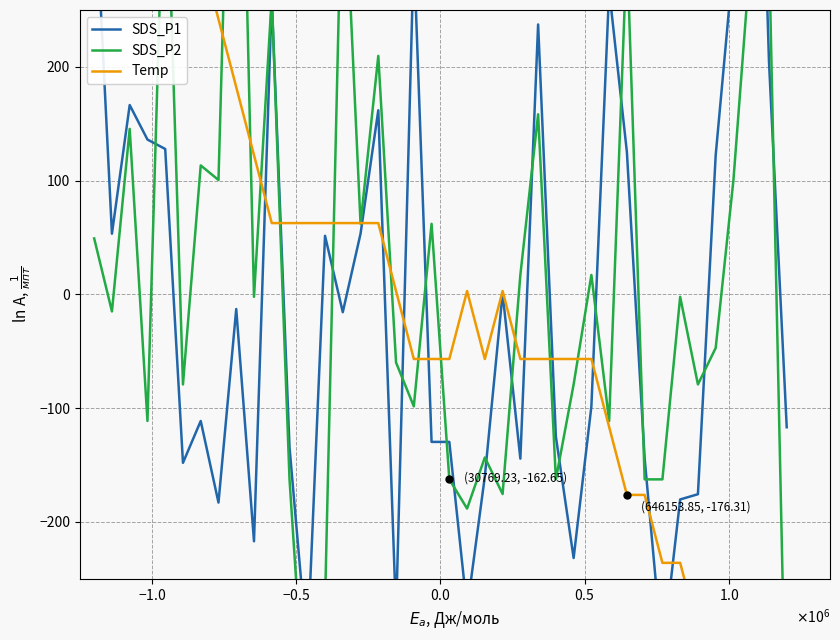

Is the value of SDS_P2 at 9 greater than the value of SDS_P1 at 36?

No